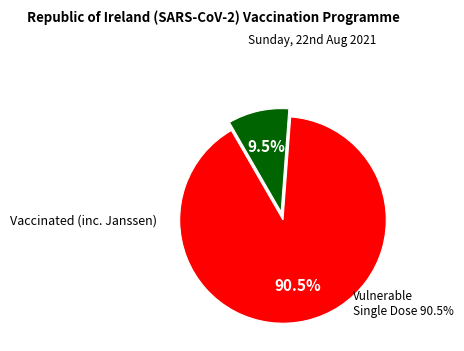

Is there any slice that represents more than half of the pie?

Yes